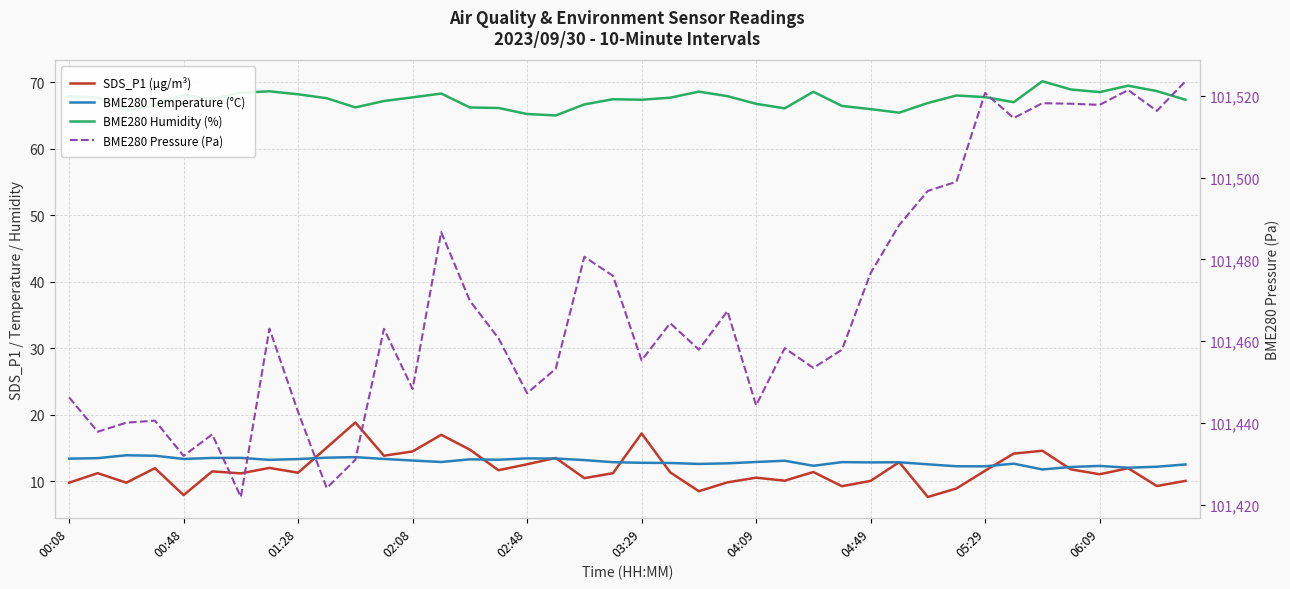

Which series has the widest spread of values?

BME280 Pressure (Pa)